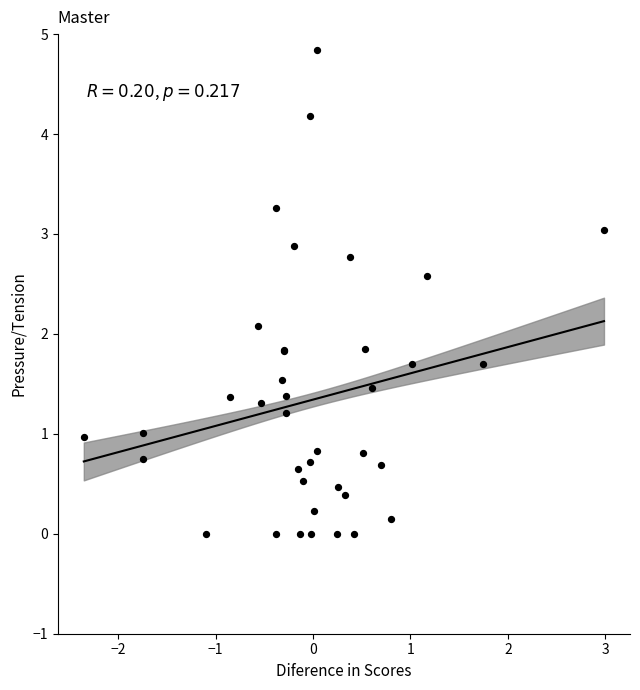

What Y value in the scatter plot is closest to 2?

2.1